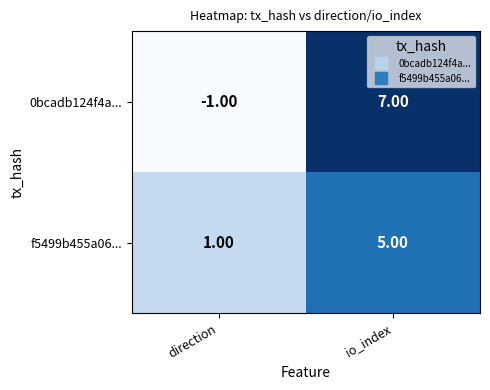

At which category is the sum across all series the highest?

io_index